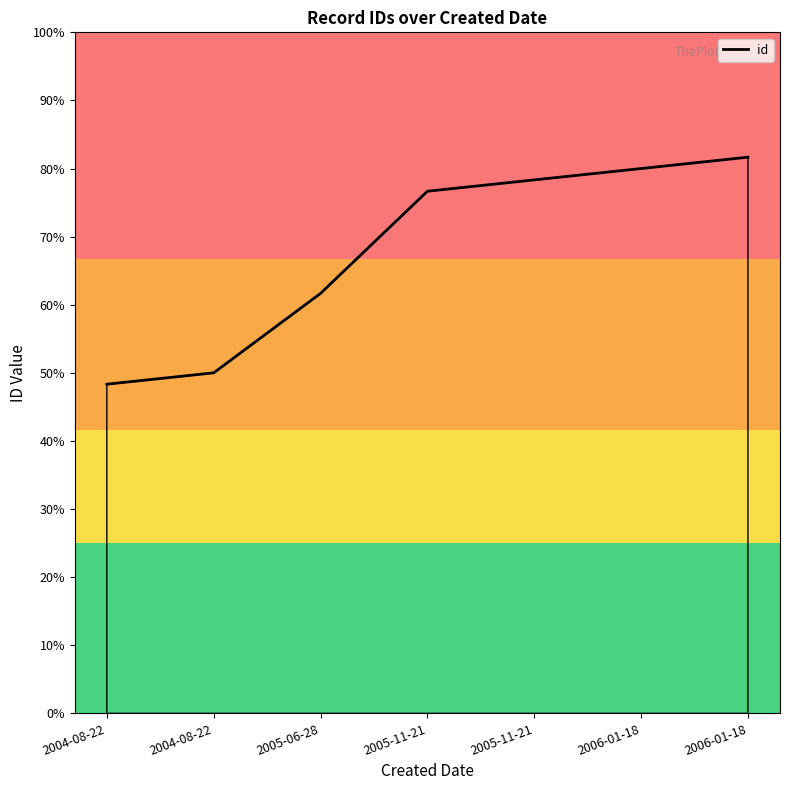

Does the chart have visible grid lines?

No